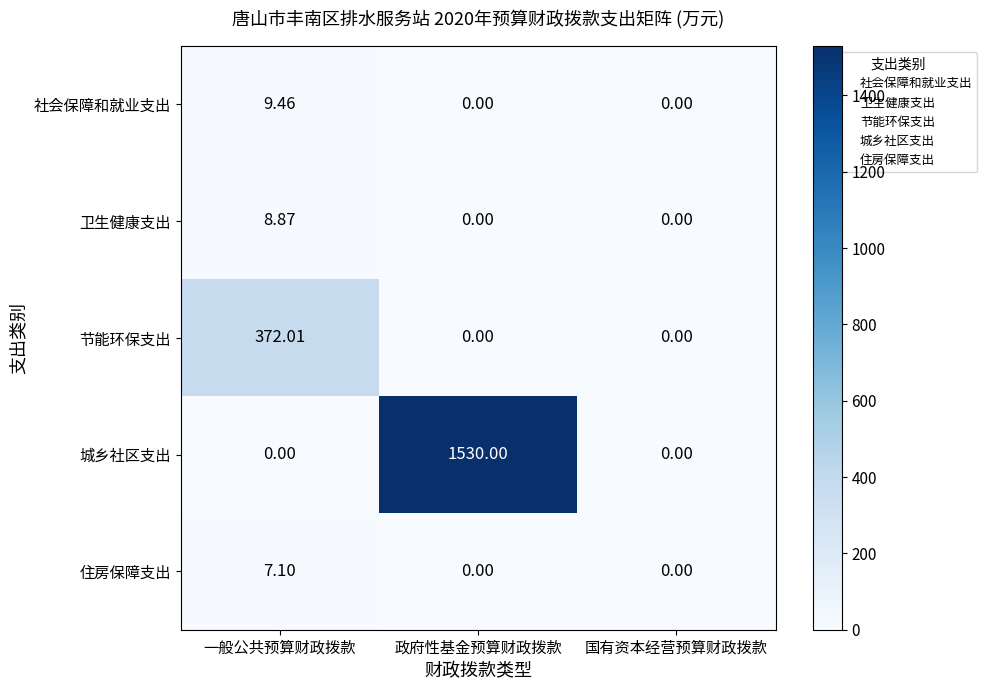

Which series has the largest total across all categories?

城乡社区支出